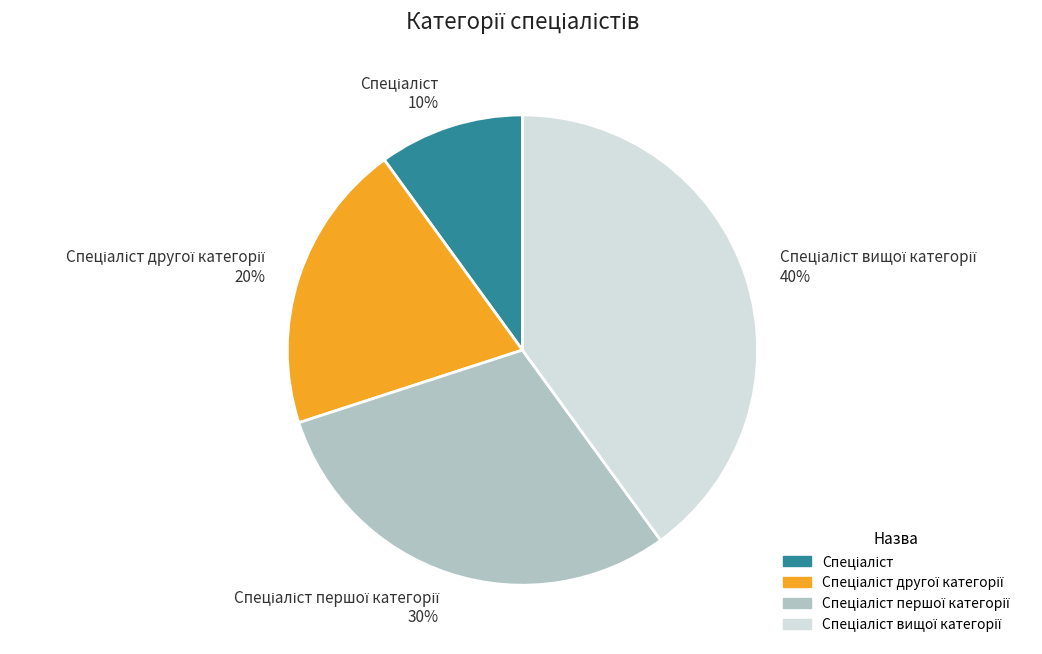

Is there any slice that represents more than half of the pie?

No